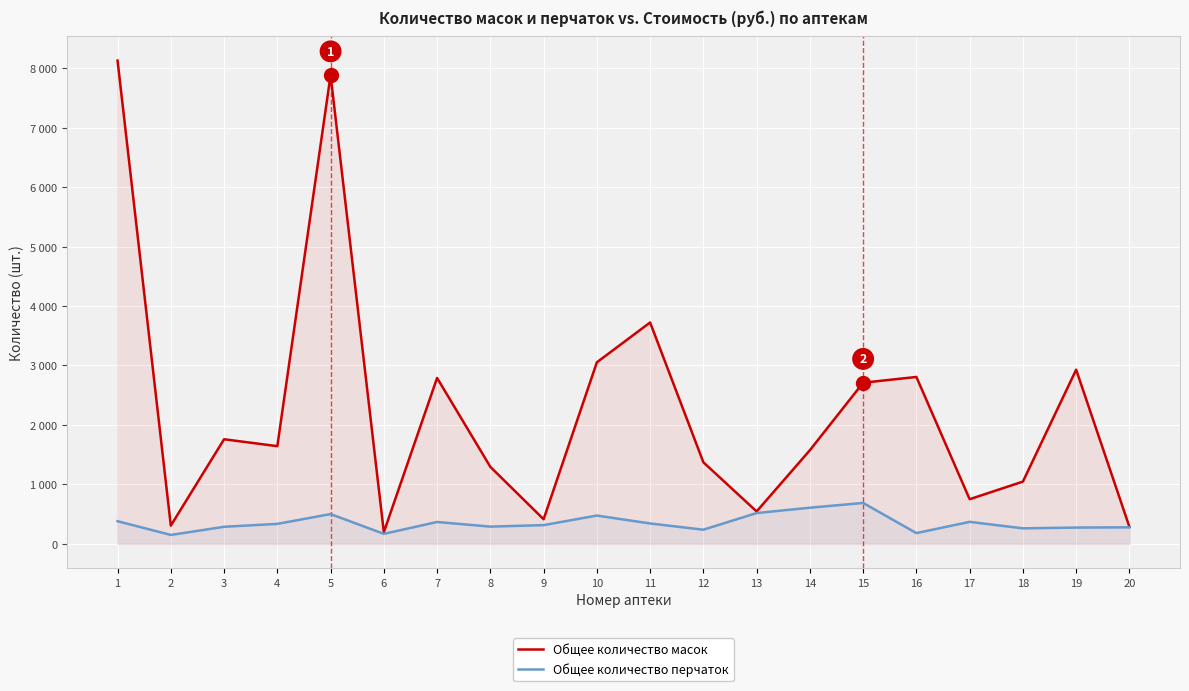

Which series has the largest total across all categories?

Общее количество масок